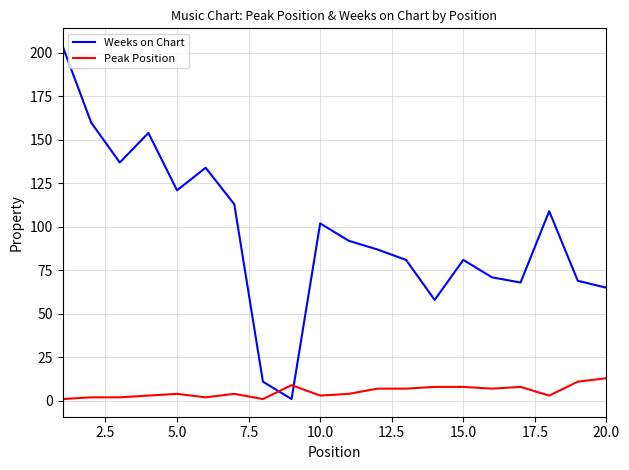

After their last crossing, which series has the higher values: Weeks on Chart or Peak Position?

Weeks on Chart